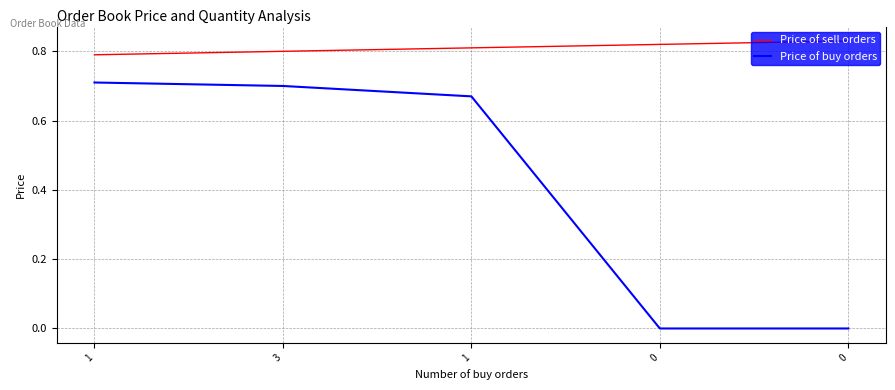

What are all the series names shown in the legend?

Price of sell orders, Price of buy orders